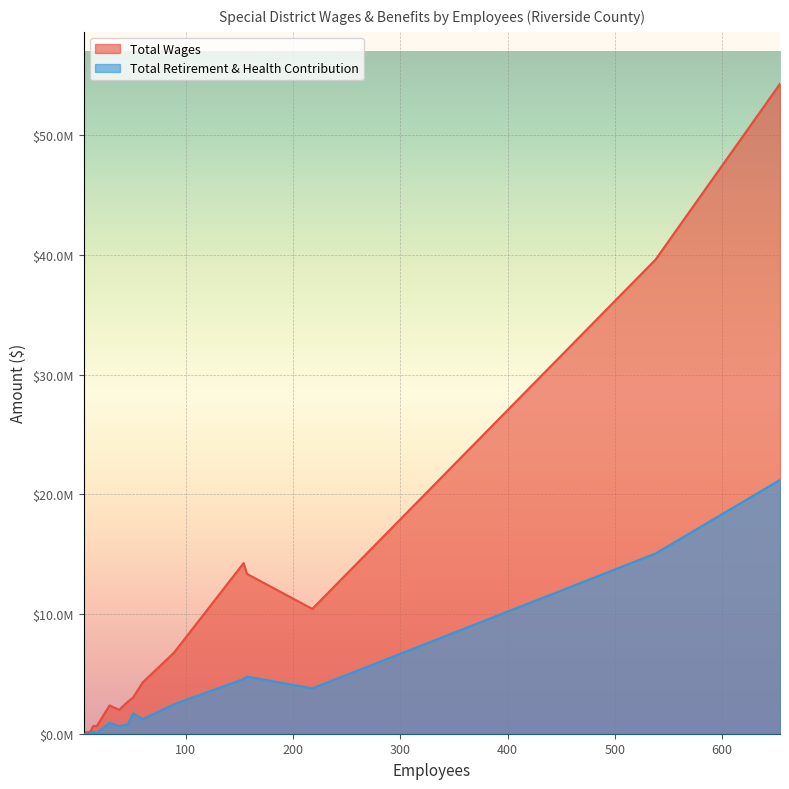

How many lines are shown in the chart?

2